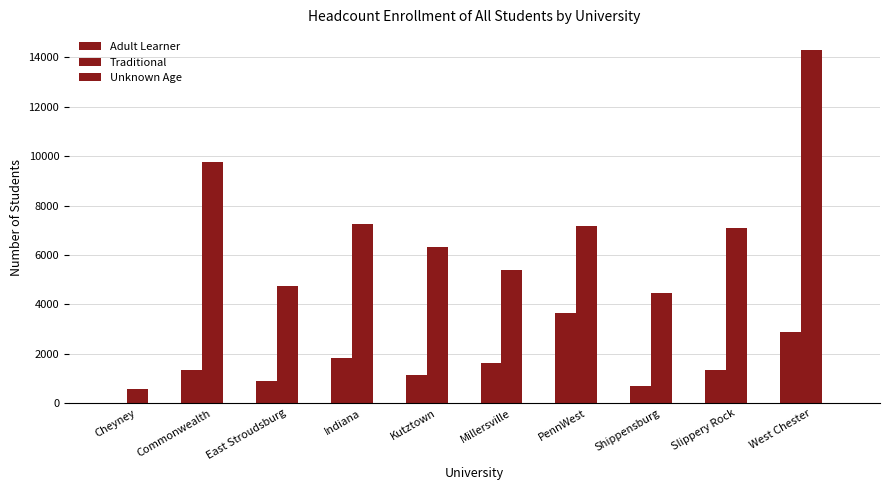

Does the chart contain stacked bars?

No